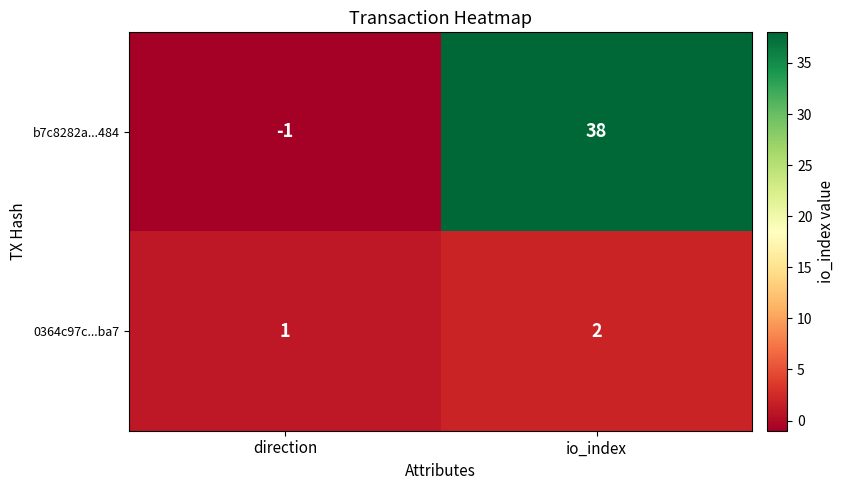

How many data points does each series have?

2